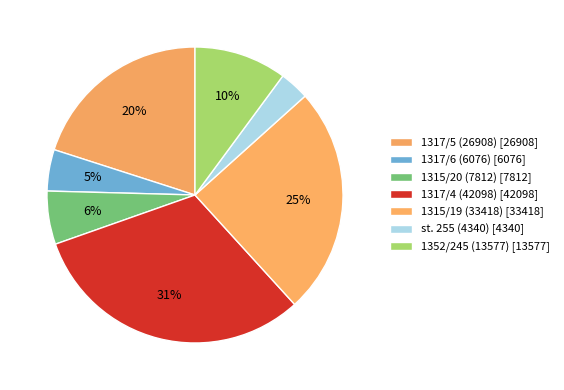

How many segments does this pie chart have?

7